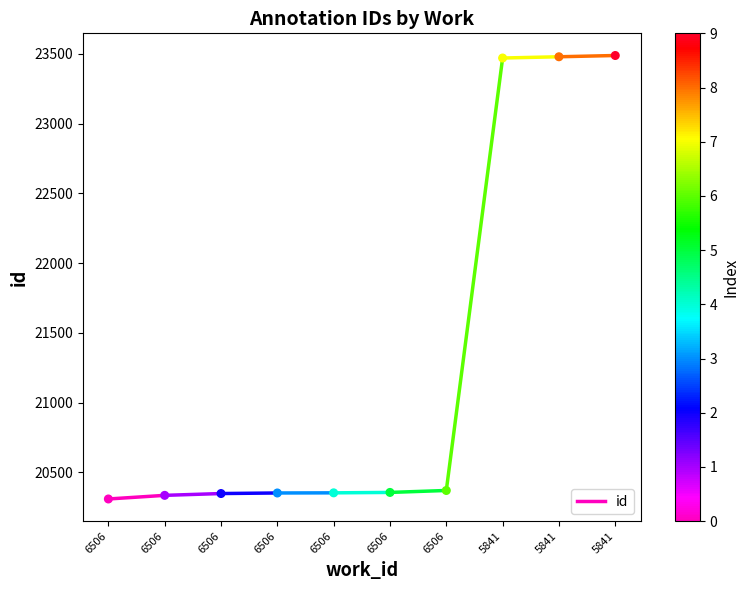

What is the range of Y values (max minus min)?

3181